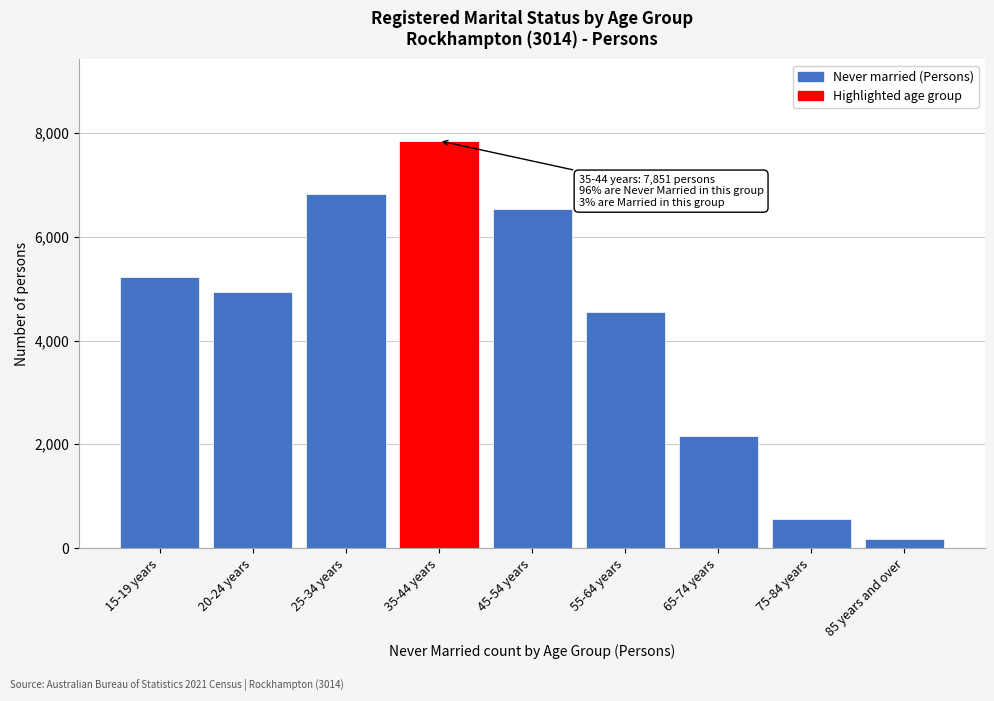

Reading right to left, extract all data points from this chart.

175	550	2165	4556	6532	7851	6826	4930	5233